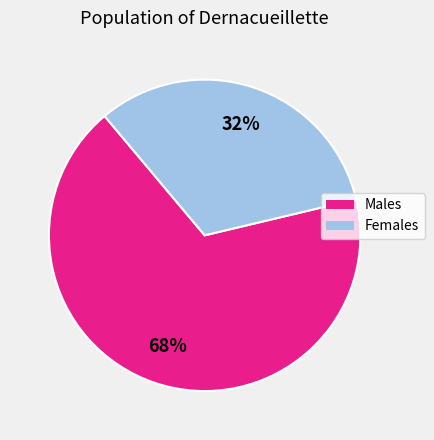

How many segments does this pie chart have?

2